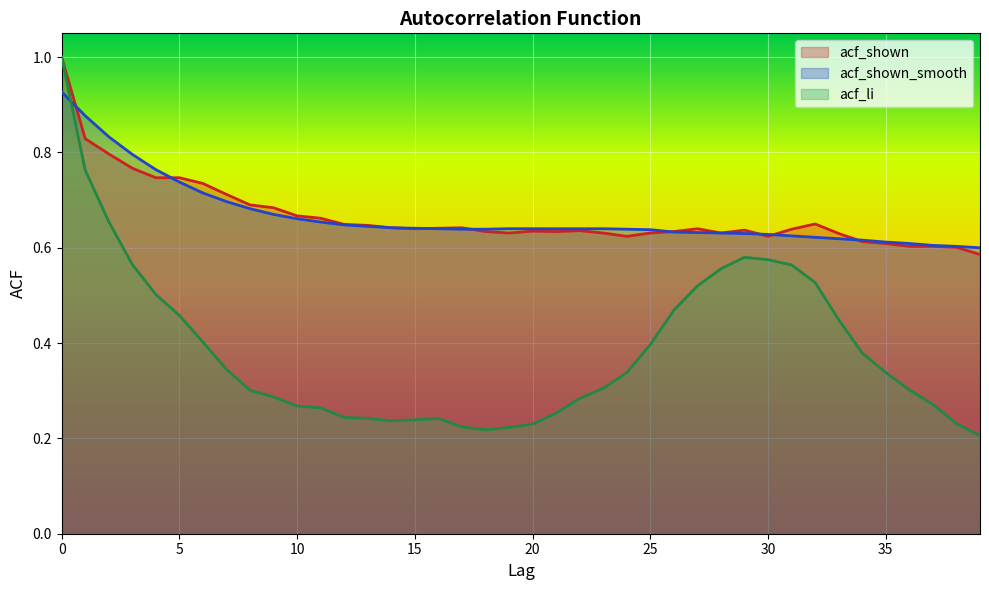

What is the value of the acf_shown_smooth point at the 9th from the left?

0.7